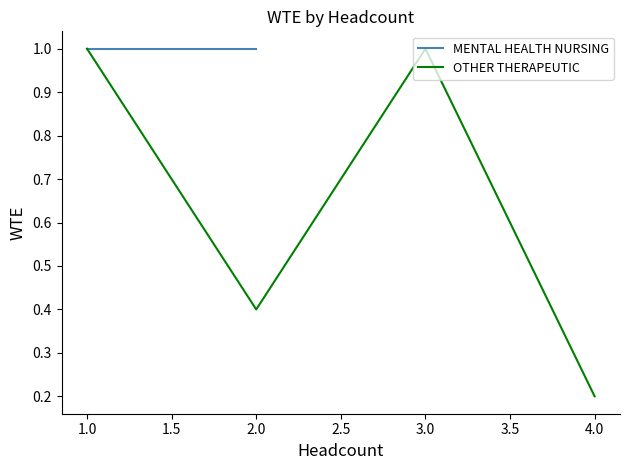

Where is the first local maximum for OTHER THERAPEUTIC?

3.0